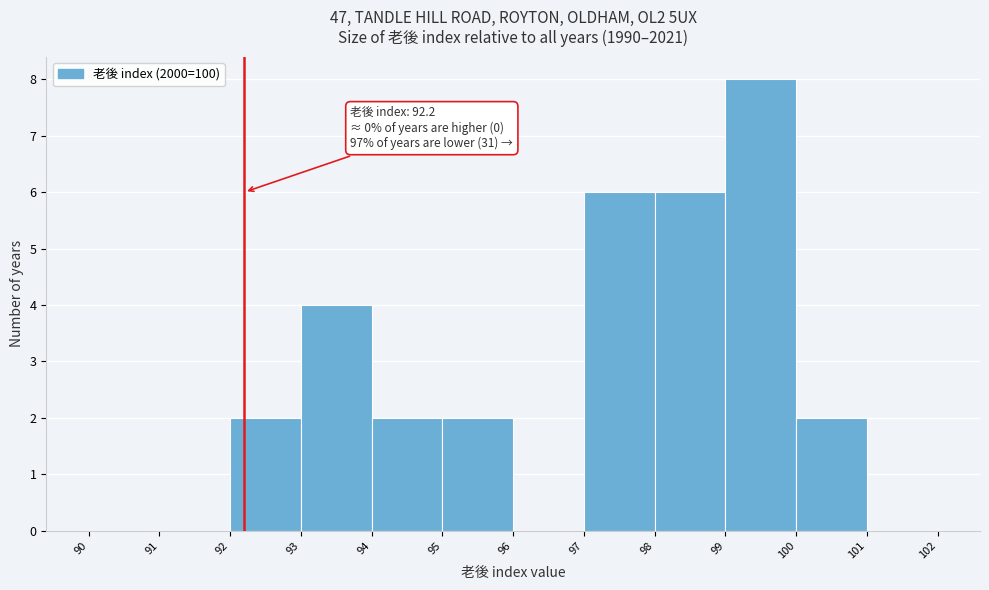

Over which range of the x-axis is the bar tallest?

99 to 100